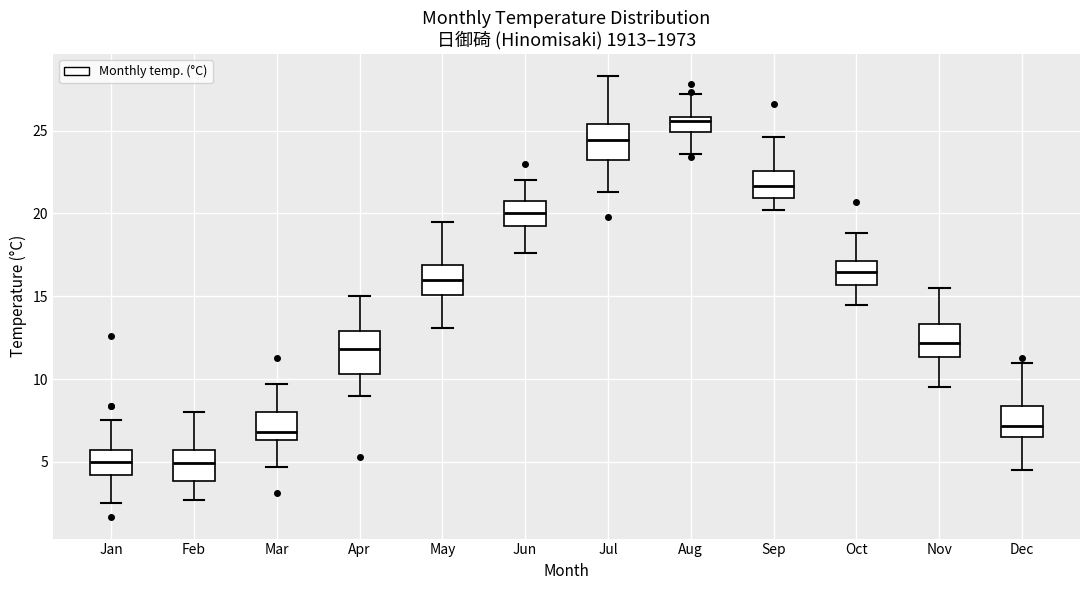

Reading left to right, read every box against the y-axis: the position of its median line, the range the box covers, and the ends of its whiskers. The values are not printed on the chart, so give them approximately, as read against the axis.

Jan: median 5.0, box 4.0 to 5.5, whiskers 2.5 to 7.5
Feb: median 5.0, box 4.0 to 5.5, whiskers 2.5 to 8.0
Mar: median 7.0, box 6.5 to 8.0, whiskers 4.5 to 9.5
Apr: median 12.0, box 10.5 to 13.0, whiskers 9.0 to 15.0
May: median 16.0, box 15.0 to 17.0, whiskers 13.0 to 19.5
Jun: median 20.0, box 19.5 to 20.5, whiskers 17.5 to 22.0
Jul: median 24.5, box 23.0 to 25.5, whiskers 21.5 to 28.5
Aug: median 25.5, box 25.0 to 26.0, whiskers 23.5 to 27.0
Sep: median 21.5, box 21.0 to 22.5, whiskers 20.0 to 24.5
Oct: median 16.5, box 15.5 to 17.0, whiskers 14.5 to 19.0
Nov: median 12.0, box 11.5 to 13.5, whiskers 9.5 to 15.5
Dec: median 7.0, box 6.5 to 8.5, whiskers 4.5 to 11.0